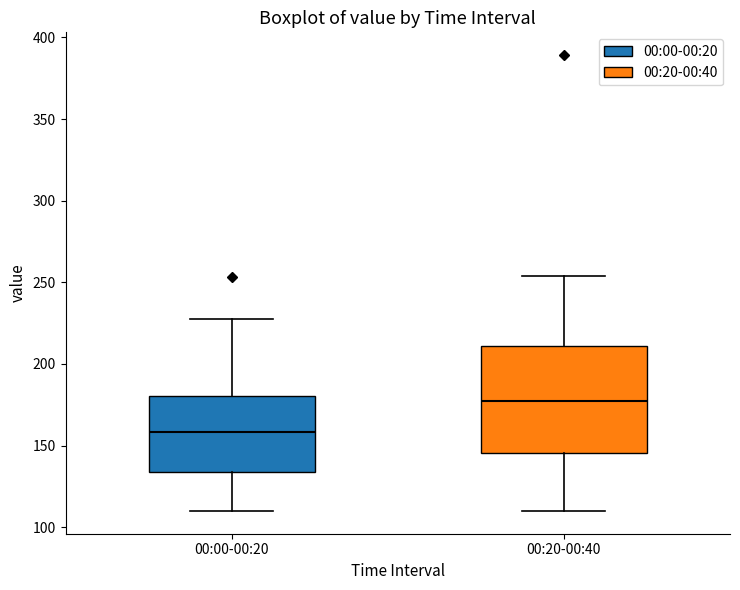

Comparing the boxes themselves (not the whiskers), which one is the tallest?

00:20-00:40